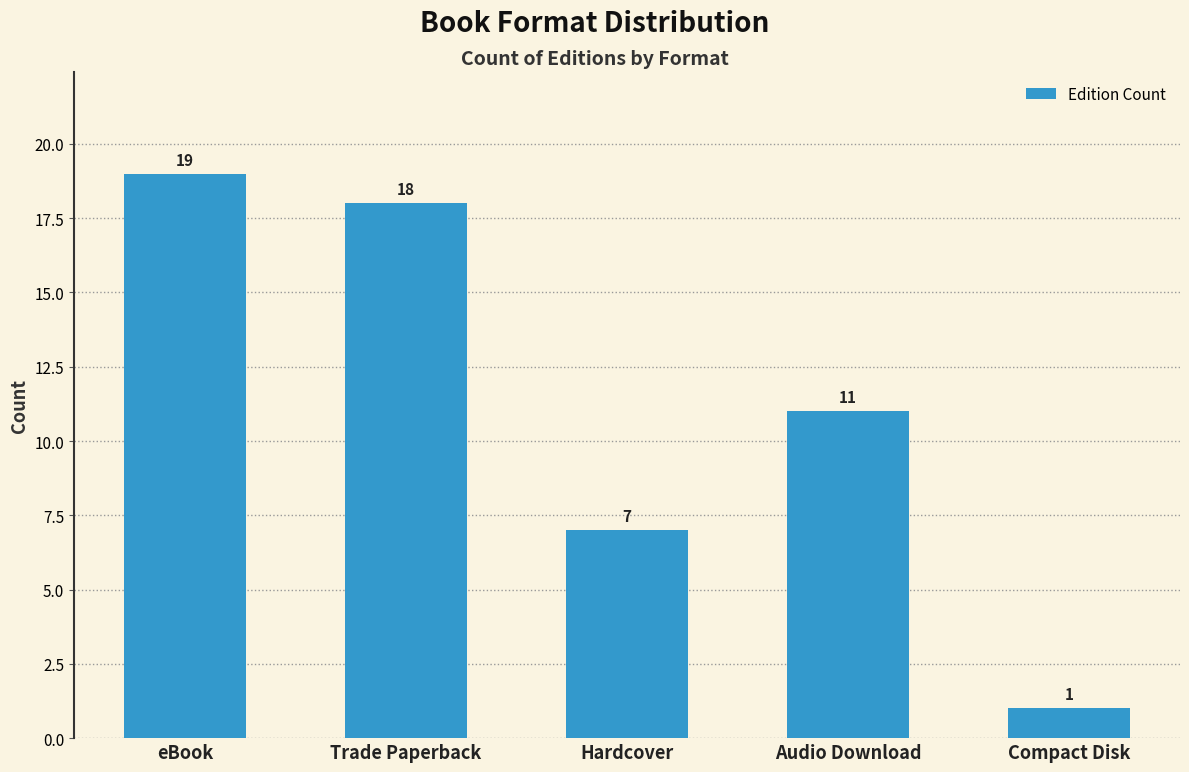

How many data points does each series have?

5